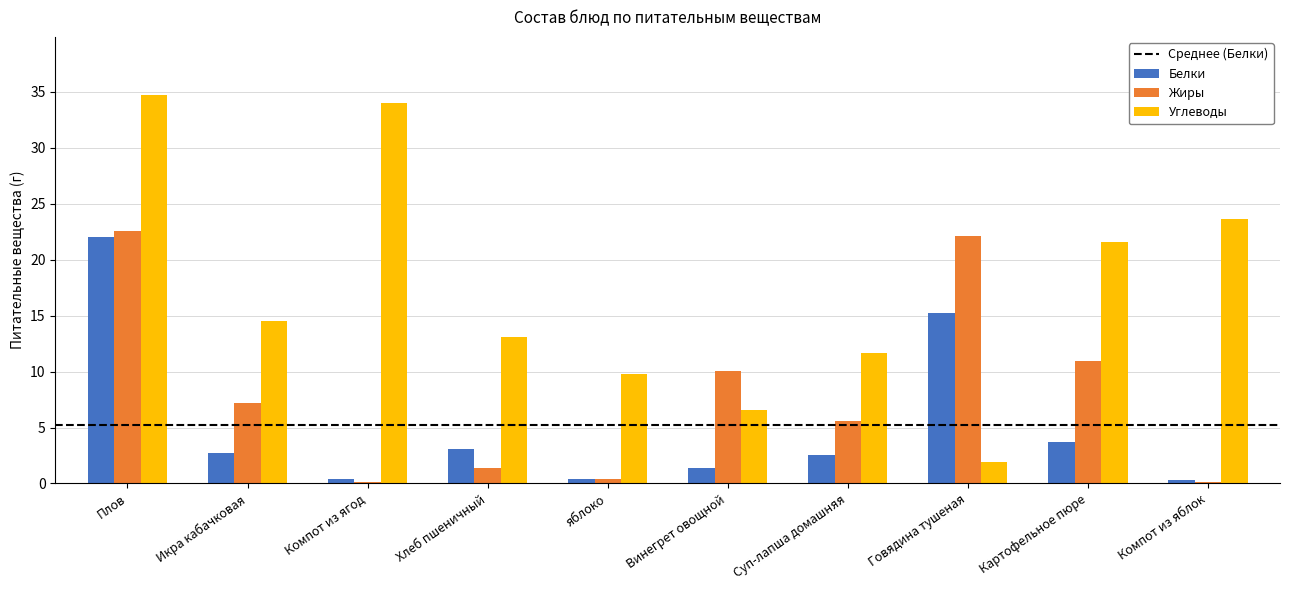

What is the sum of all Белки values?

52.0